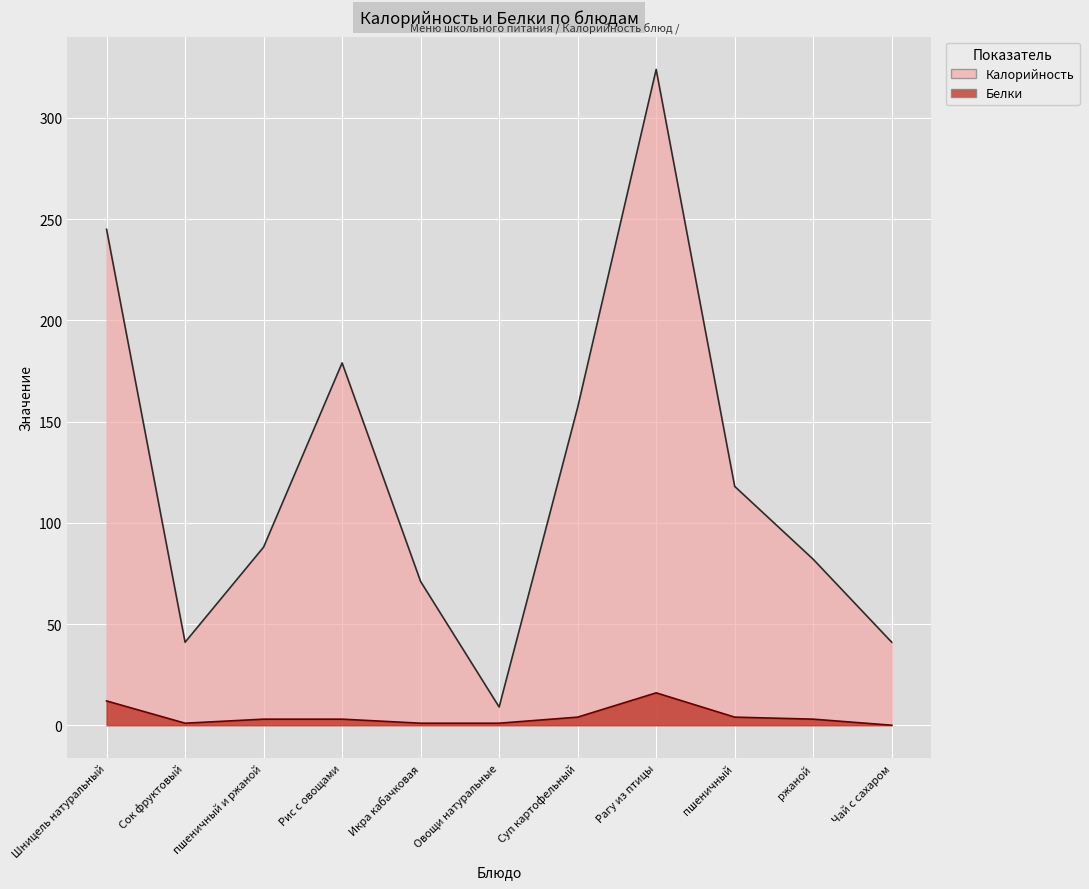

Rank the categories by Калорийность value from highest to lowest.

Рагу из птицы, Шницель натуральный, Рис с овощами, Суп картофельный, пшеничный, пшеничный и ржаной, ржаной, Икра кабачковая, Сок фруктовый, Чай с сахаром, Овощи натуральные